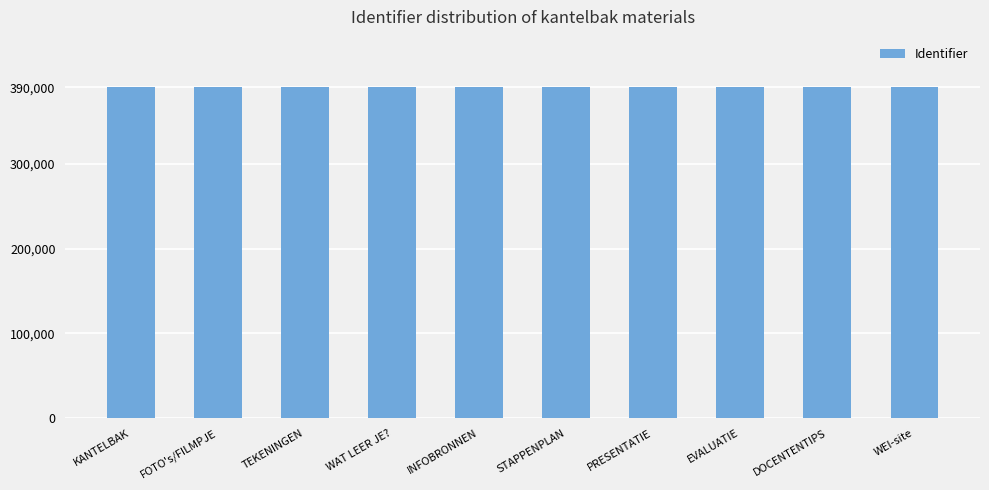

True or false: the data shows 390683 at WAT LEER JE?.

True